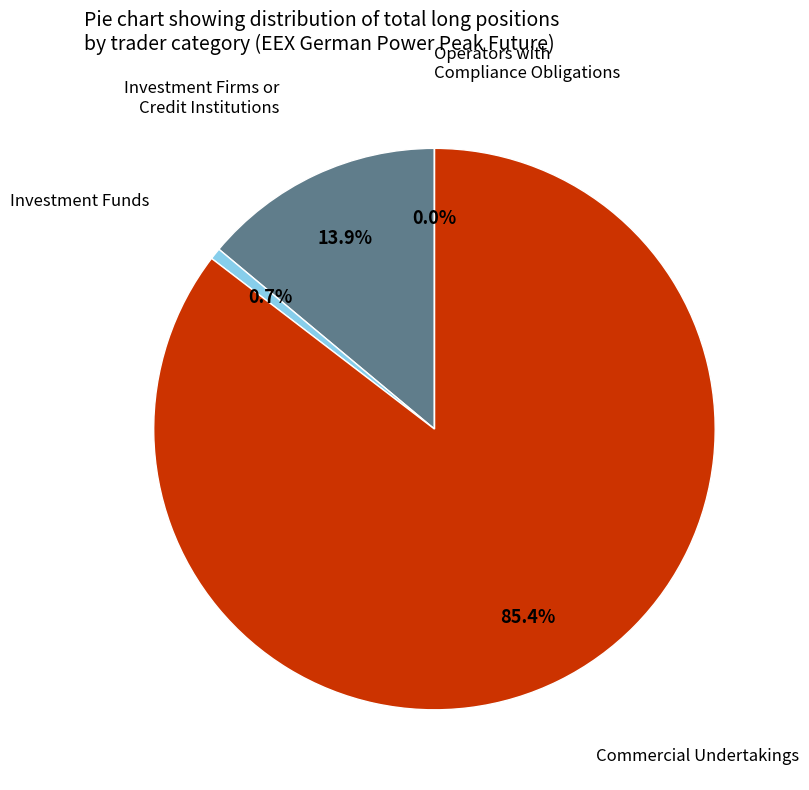

Which category has the smallest portion of the pie?

Operators with
Compliance Obligations